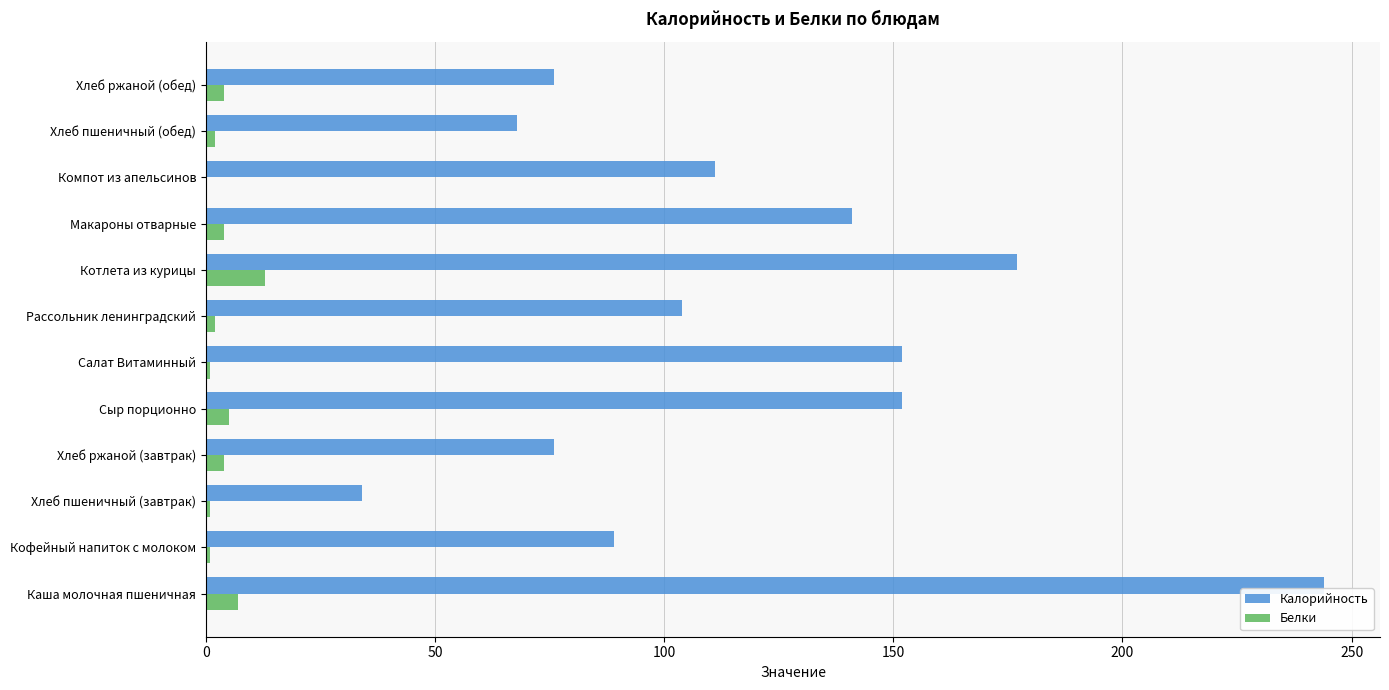

What is the sum of all Белки values?

44